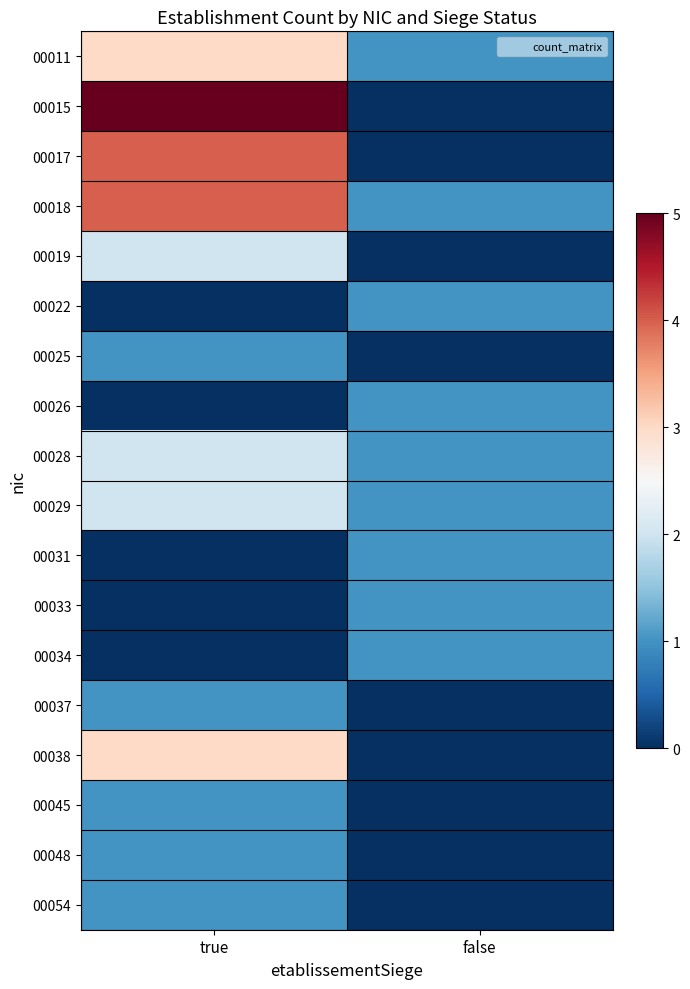

Between false and true, which is larger?

true